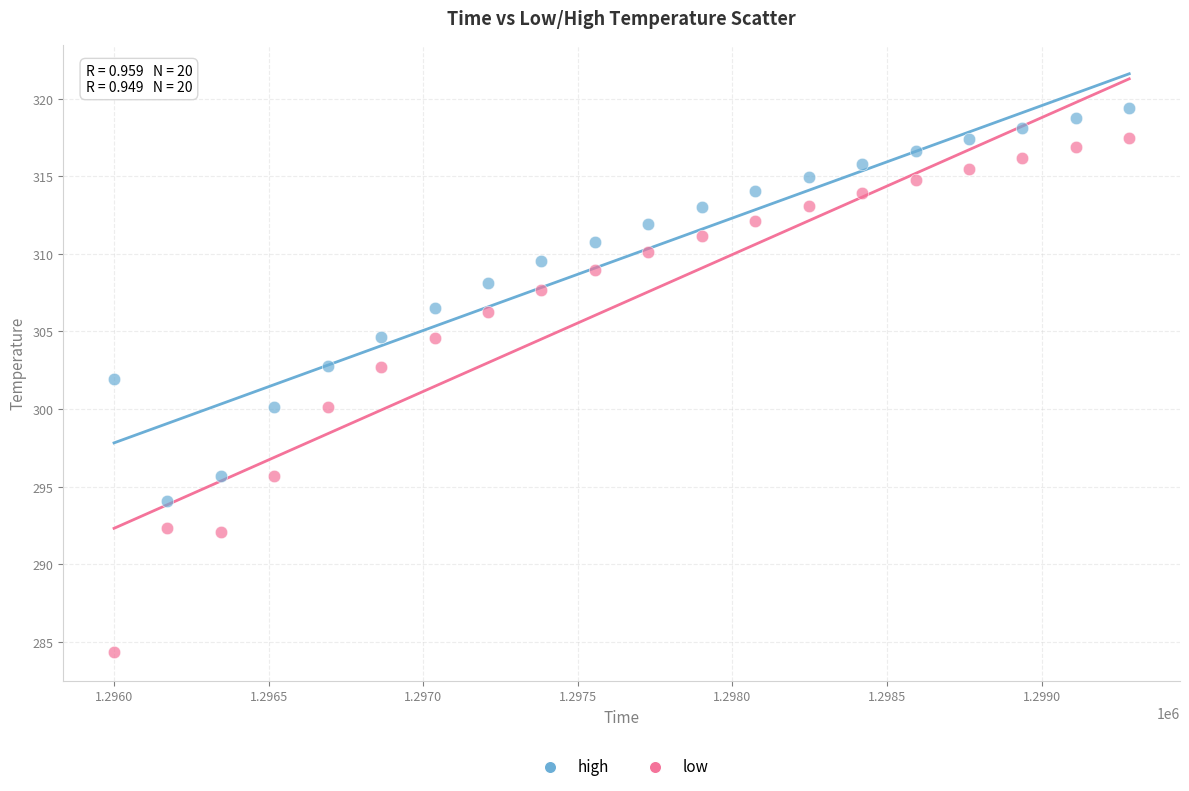

Which series contains the highest Y value?

high